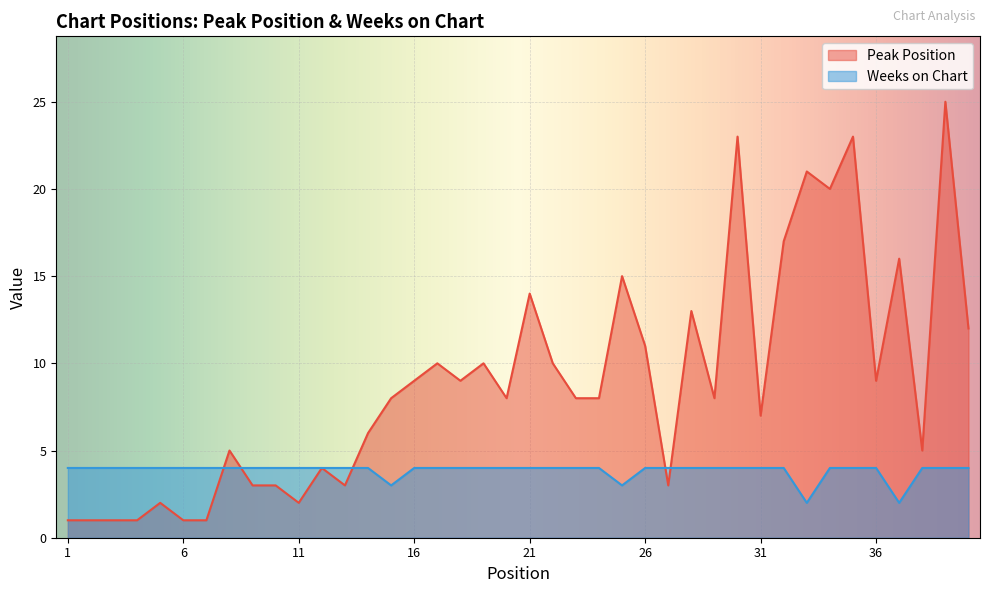

How many intersections are there between Weeks on Chart and Peak Position?

5